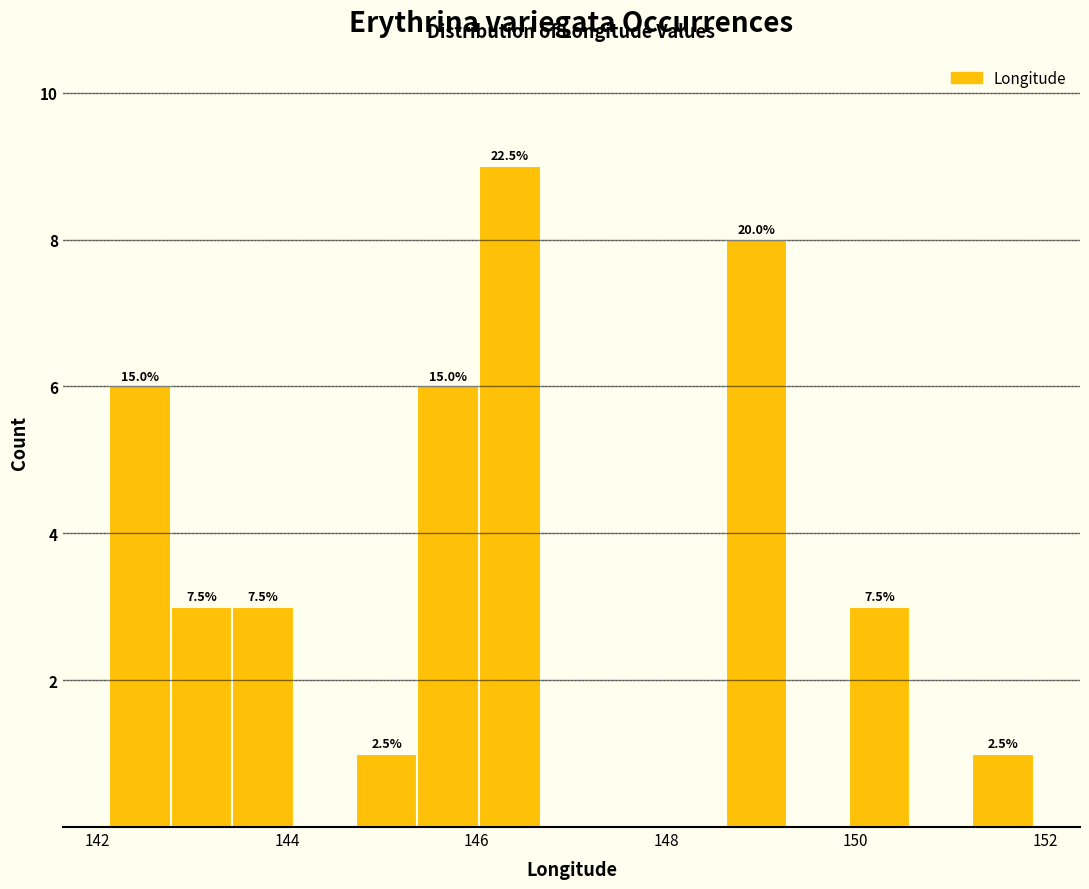

Around what value on the x-axis is the tallest bar? Give the approximate position of its centre, as read against the axis.

146.4